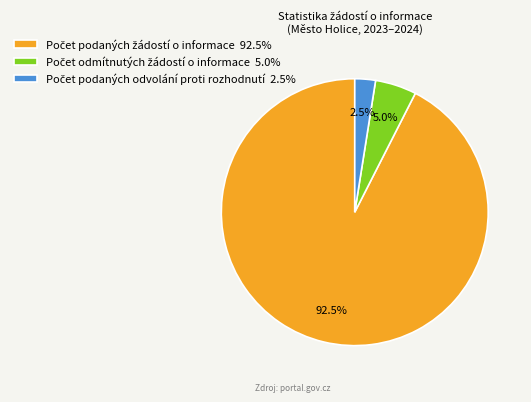

Is there any slice that represents more than half of the pie?

Yes